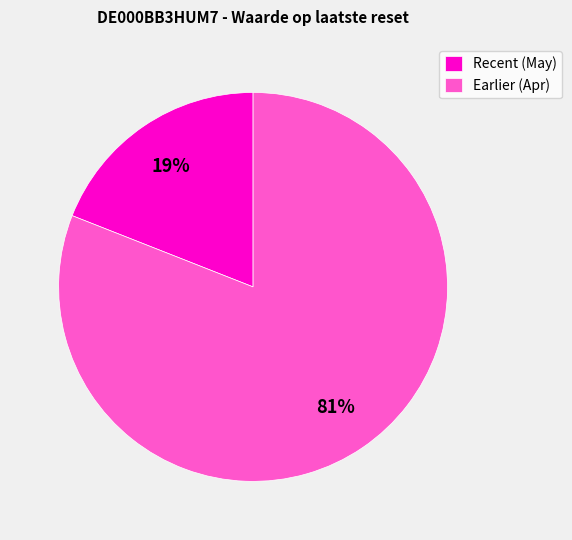

Is there any slice that represents more than half of the pie?

Yes